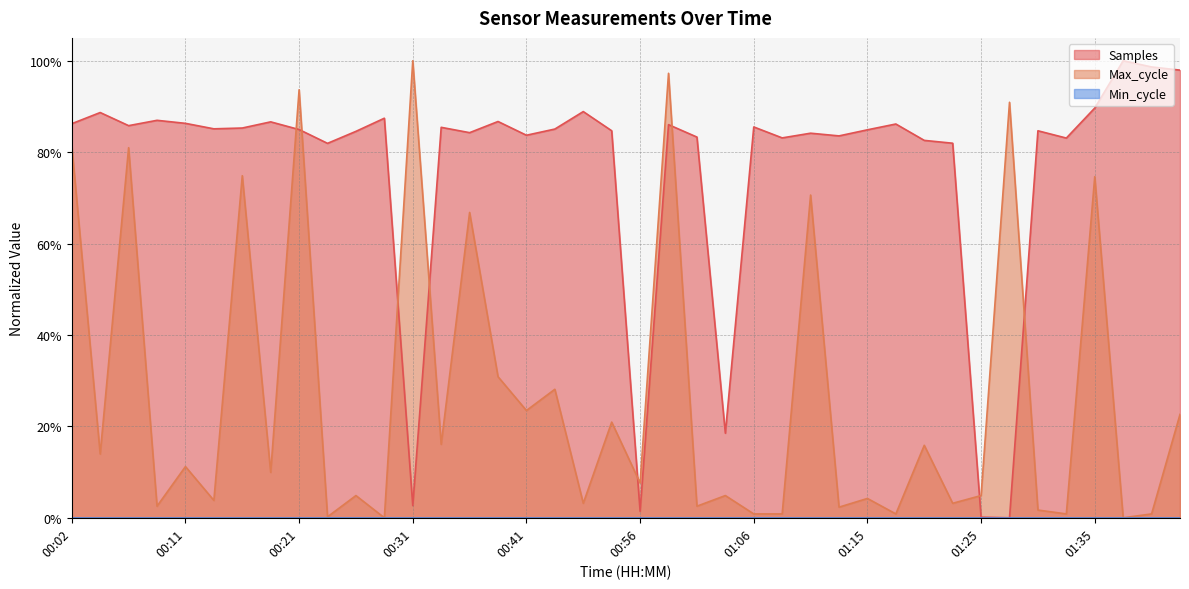

How many interior local peaks does the Max_cycle series have?

16